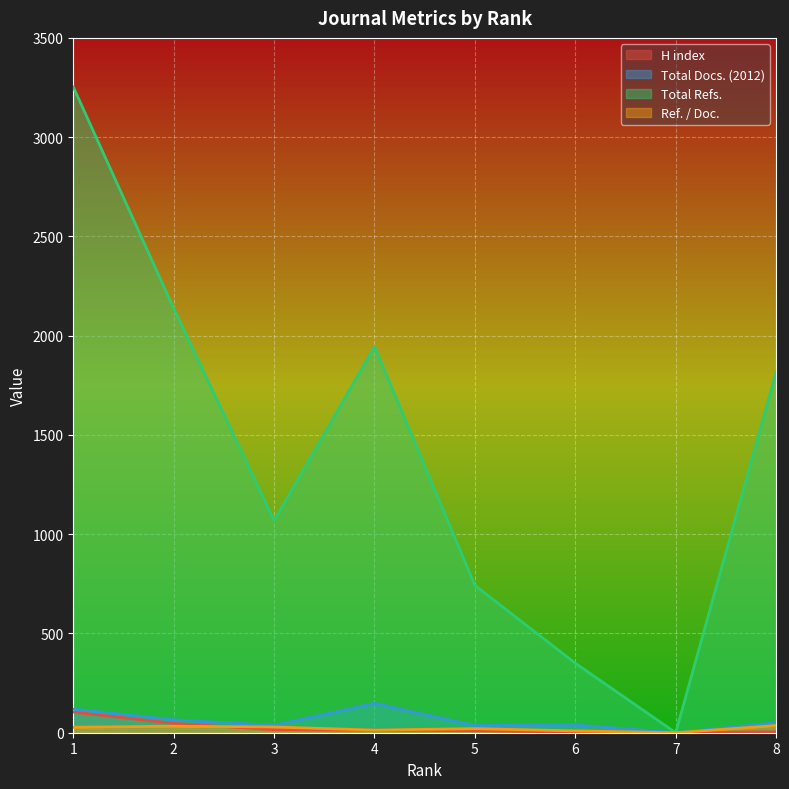

Reading left to right, transcribe all the data shown in this chart.

H index: 104.0	47.0	15.0	13.0	10.0	3.0	0.0	5.0
Total Docs. (2012): 119.0	65.0	37.0	148.0	36.0	39.0	0.0	50.0
Total Refs.: 3253.0	2138.0	1069.0	1945.0	742.0	350.0	0.0	1818.0
Ref. / Doc.: 27.3	32.9	28.9	13.1	20.6	9.0	0.0	36.4